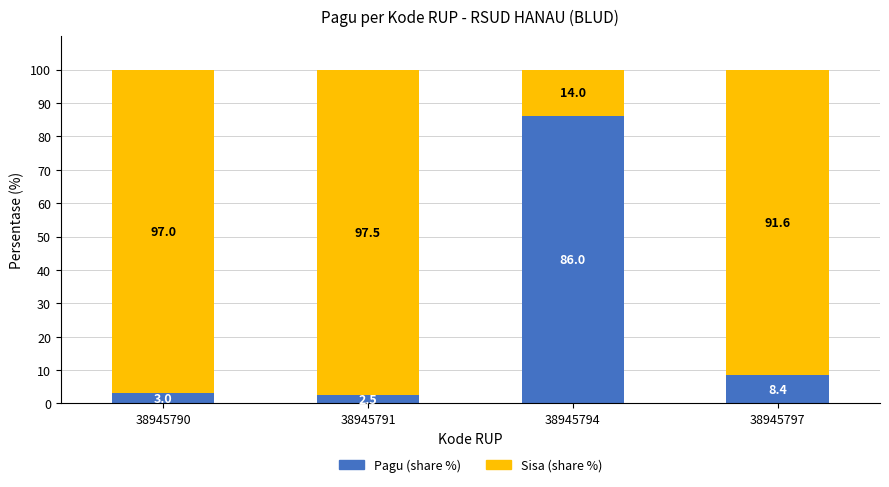

What is the total value across all series at 38945794?

100.0